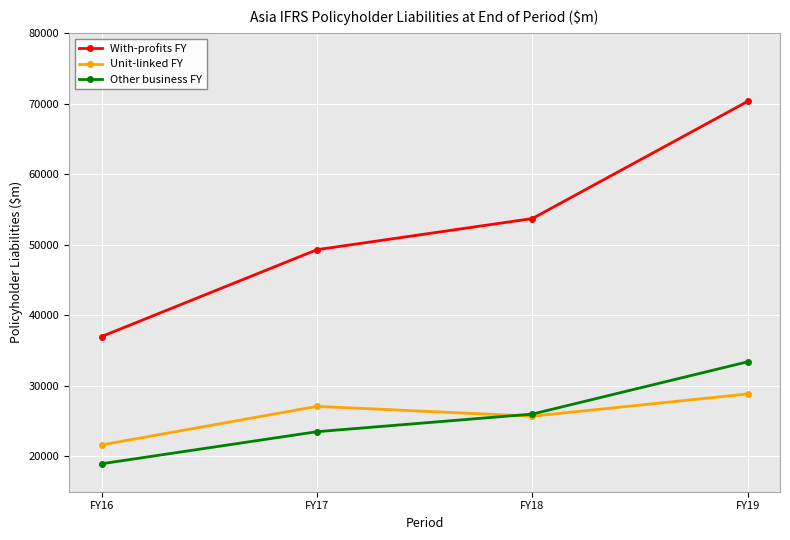

The Other business FY series shows 33412 at FY19. True or false?

True